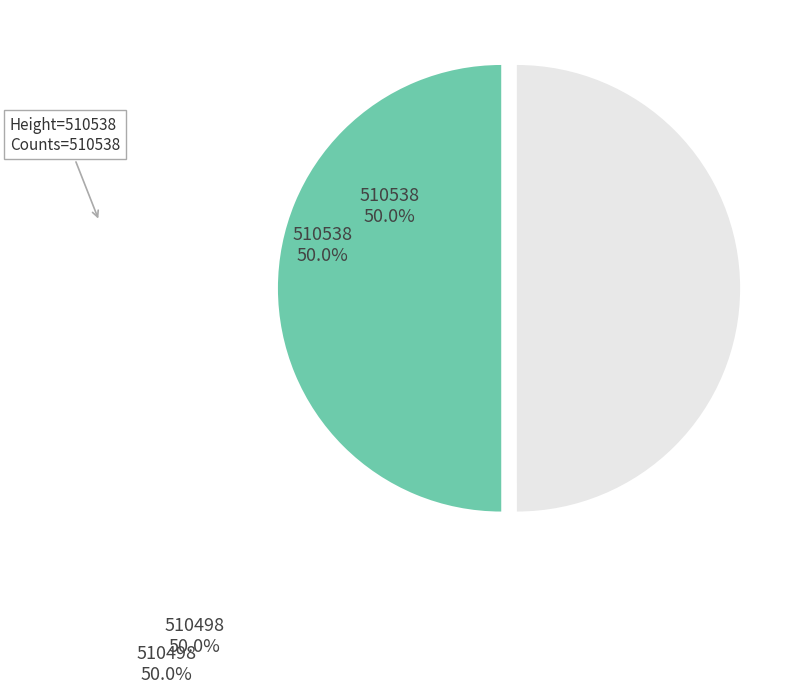

How many segments does this pie chart have?

2